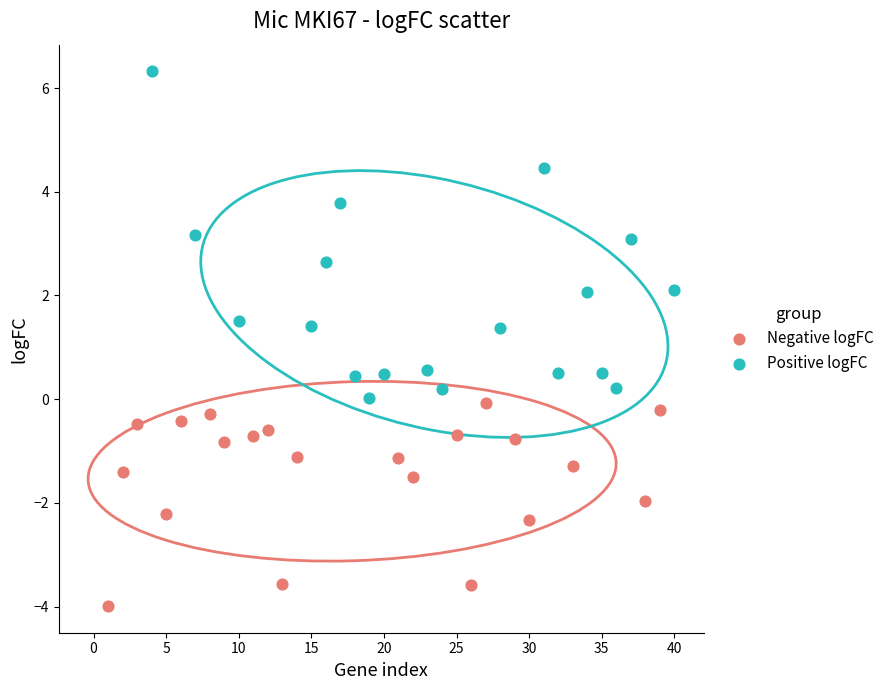

Which series contains the highest Y value?

Positive logFC